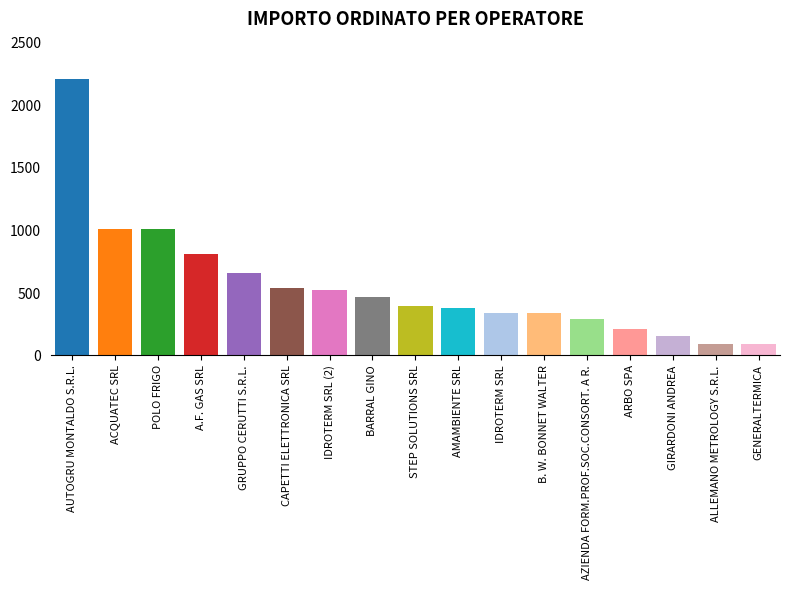

Are the bars horizontal?

No